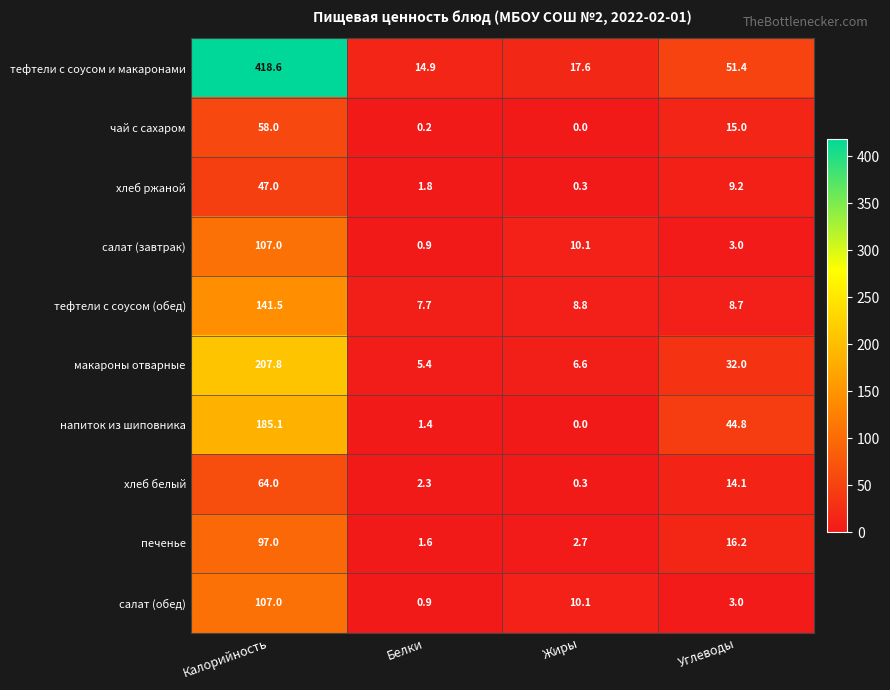

What is the sum of the напиток из шиповника values at Белки and Калорийность?

186.5